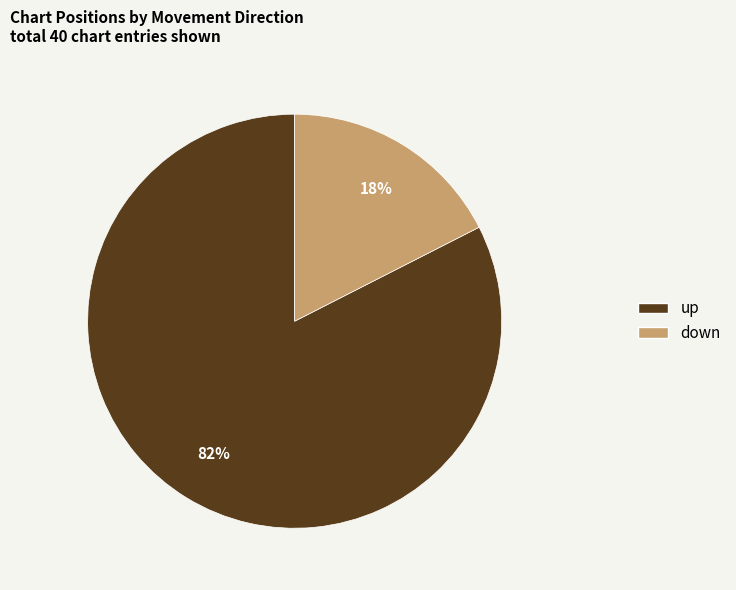

The down slice represents 31% of the pie. True or false?

False